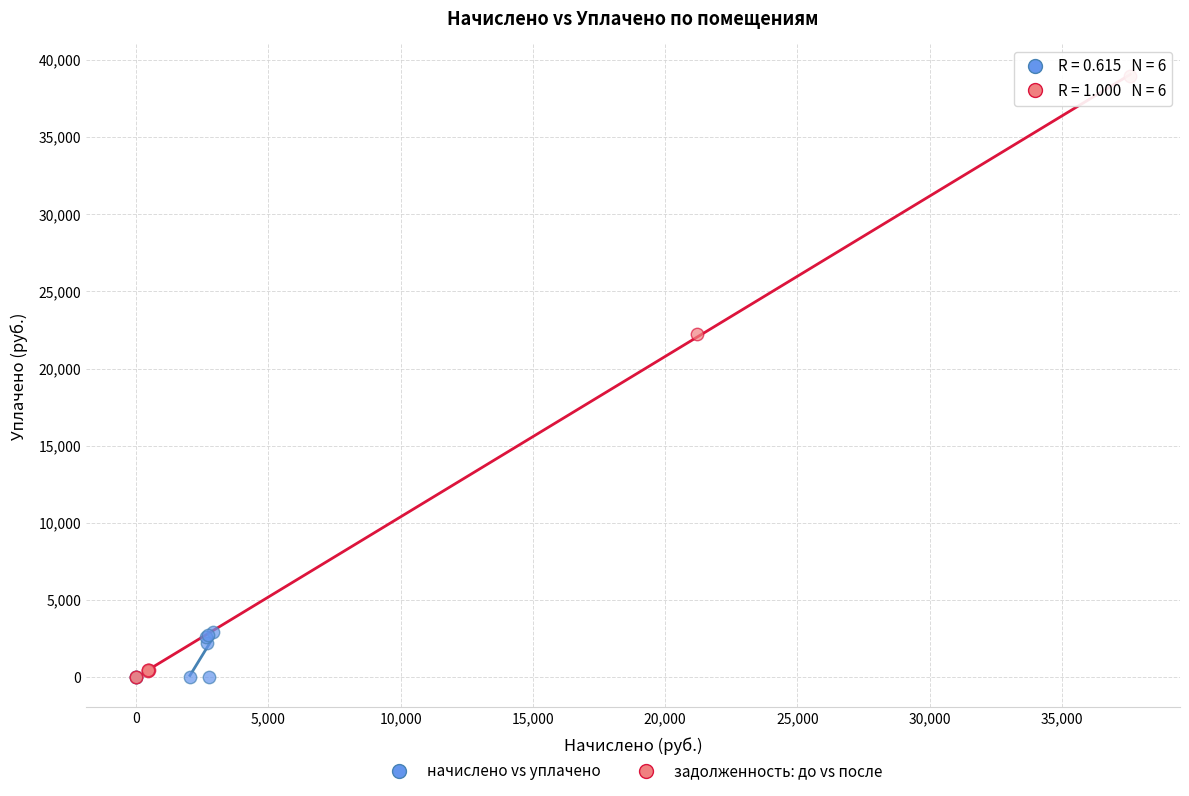

Which series contains the highest Y value?

задолженность: до vs после